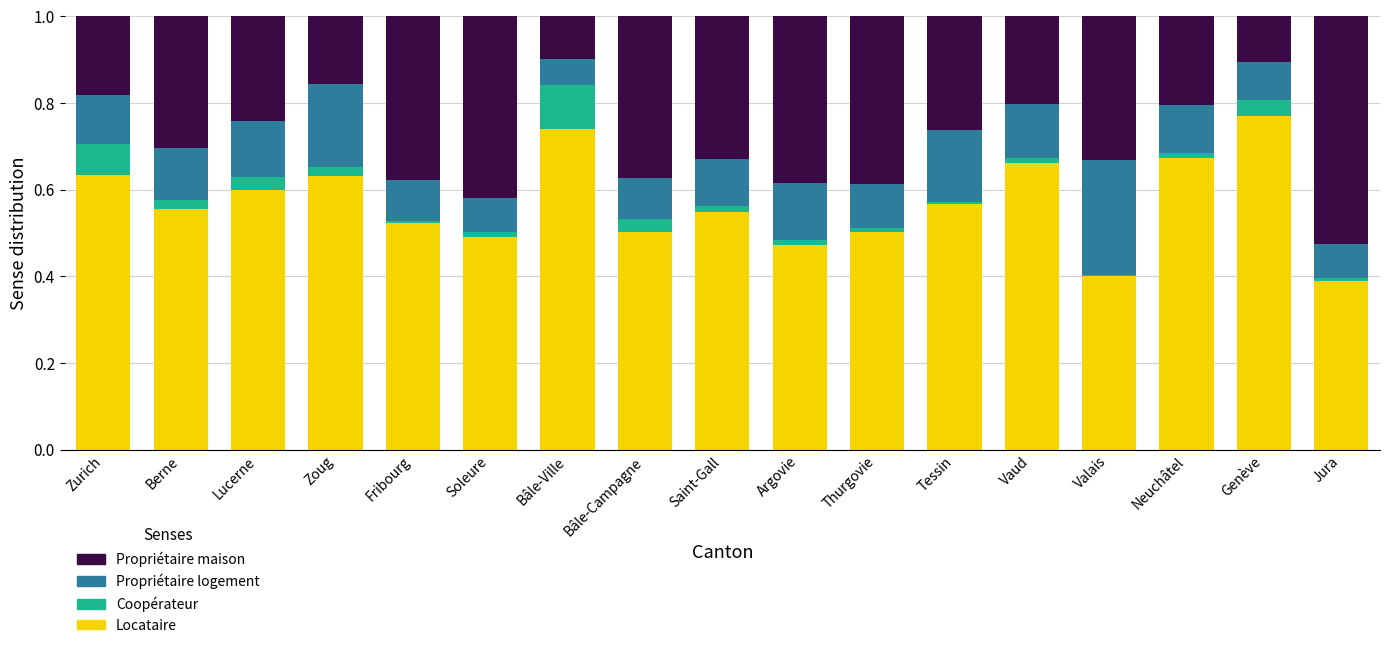

What is the total value across all series at Bâle-Campagne?

1.0